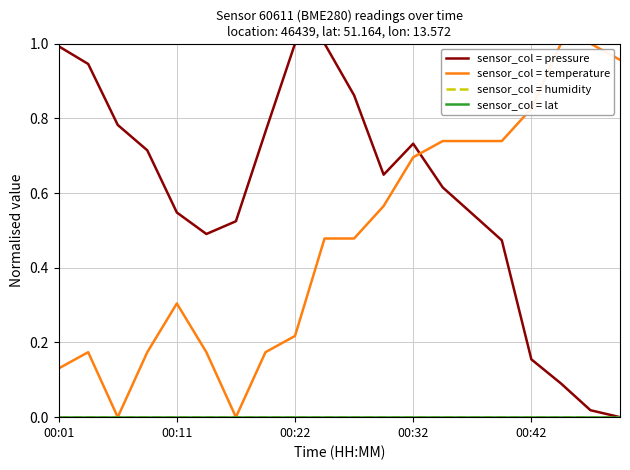

Does the chart display data point markers on the line(s)?

No